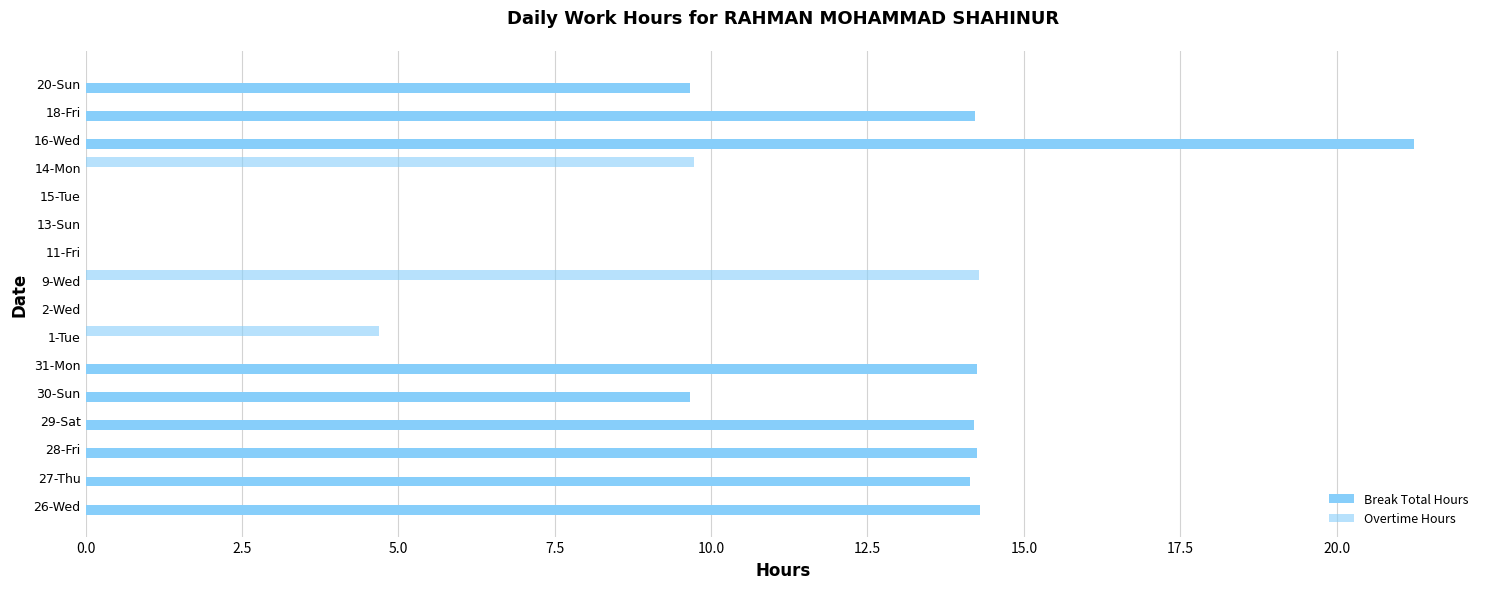

How many data points in Break Total Hours are above 9?

9